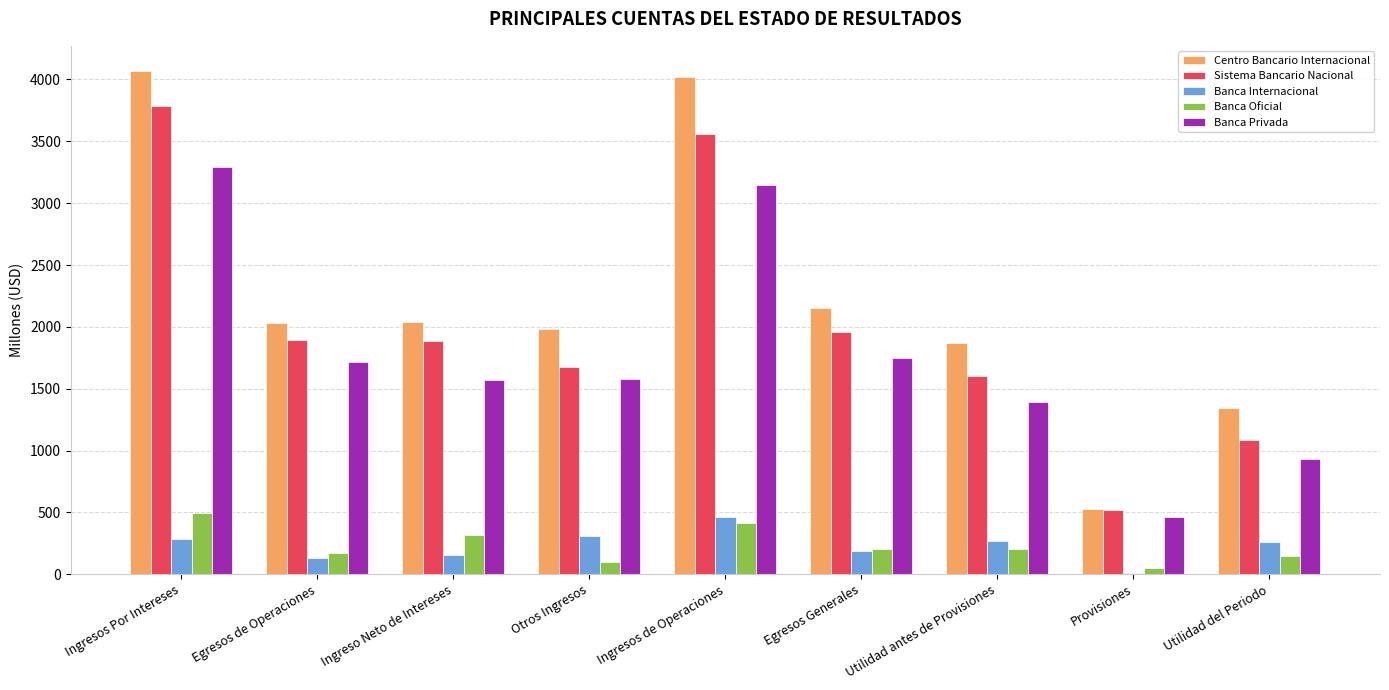

What is the sum of the Sistema Bancario Nacional values at Ingresos Por Intereses and Egresos Generales?

5739.5